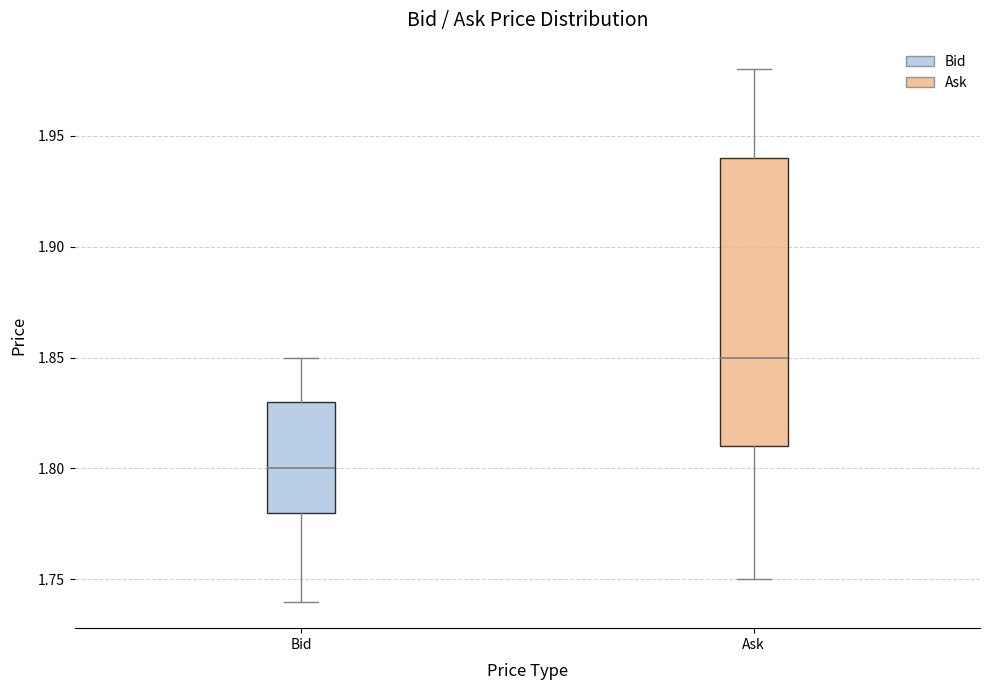

Which box has the lowest median line?

Bid